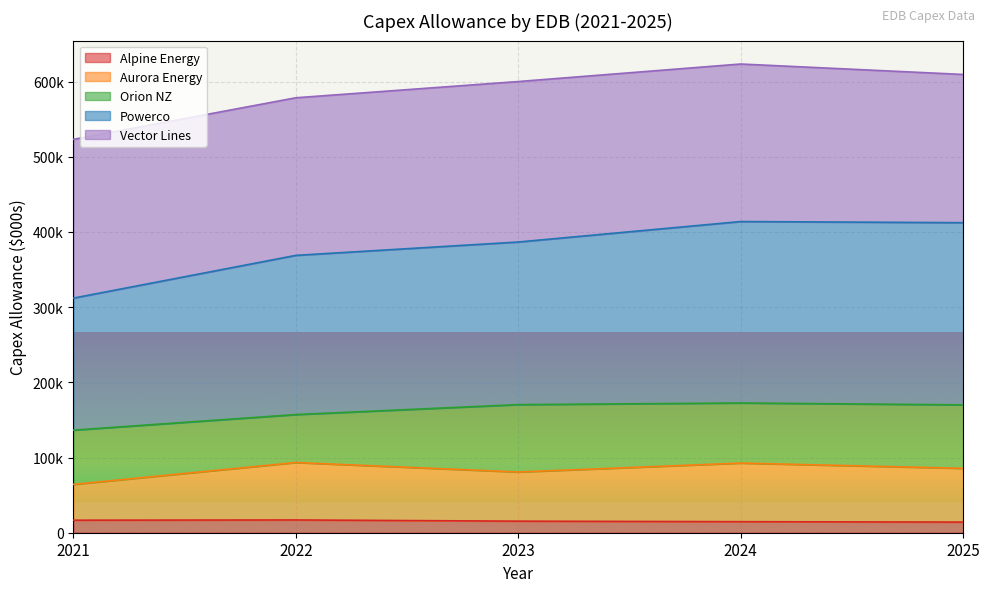

At which label does Powerco first exceed 386657?

2023